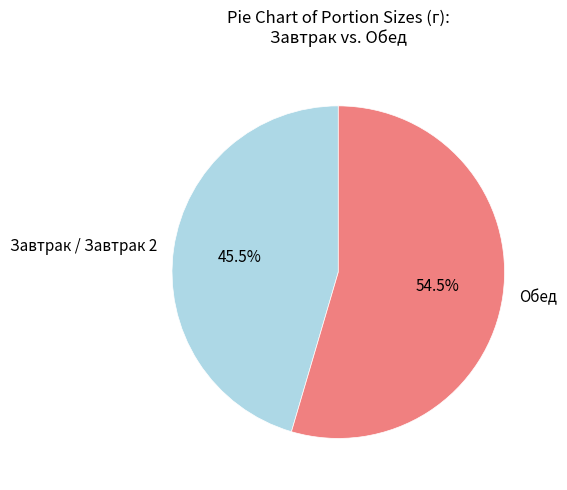

Which category has the biggest portion of the pie?

Обед